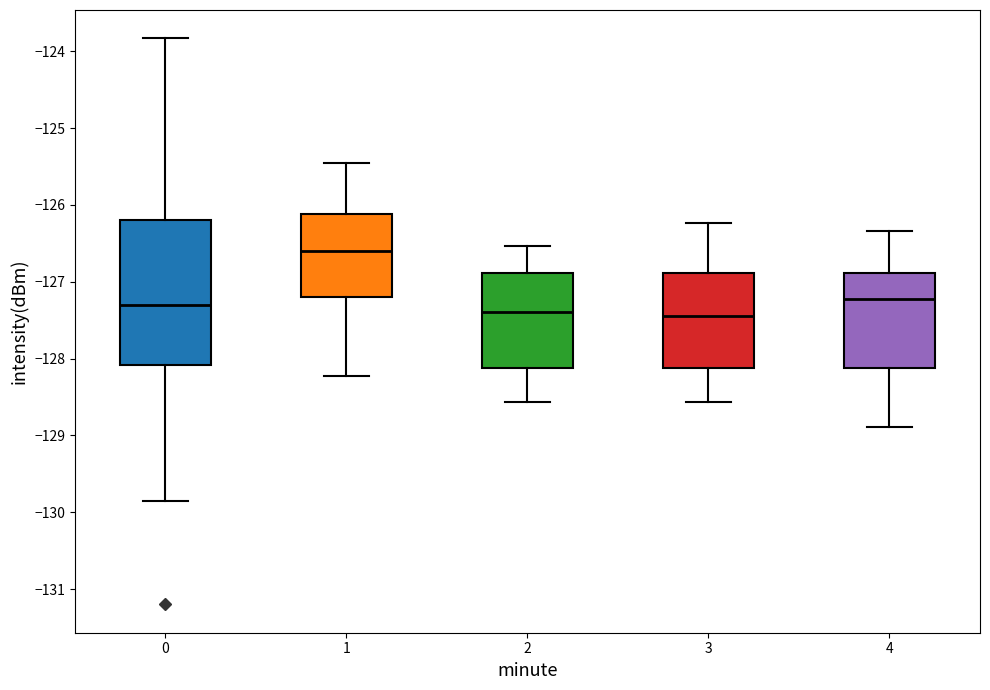

Reading left to right, transcribe this box plot: for each box, give where its median line is, the range the box spans, and where its two whiskers end, as read against the y-axis. The values are not printed on the chart, so give them approximately, as read against the axis.

0: median -127.3, box -128.1 to -126.2, whiskers -129.9 to -123.8
1: median -126.6, box -127.2 to -126.1, whiskers -128.2 to -125.4
2: median -127.4, box -128.1 to -126.9, whiskers -128.6 to -126.5
3: median -127.4, box -128.1 to -126.9, whiskers -128.6 to -126.2
4: median -127.2, box -128.1 to -126.9, whiskers -128.9 to -126.3